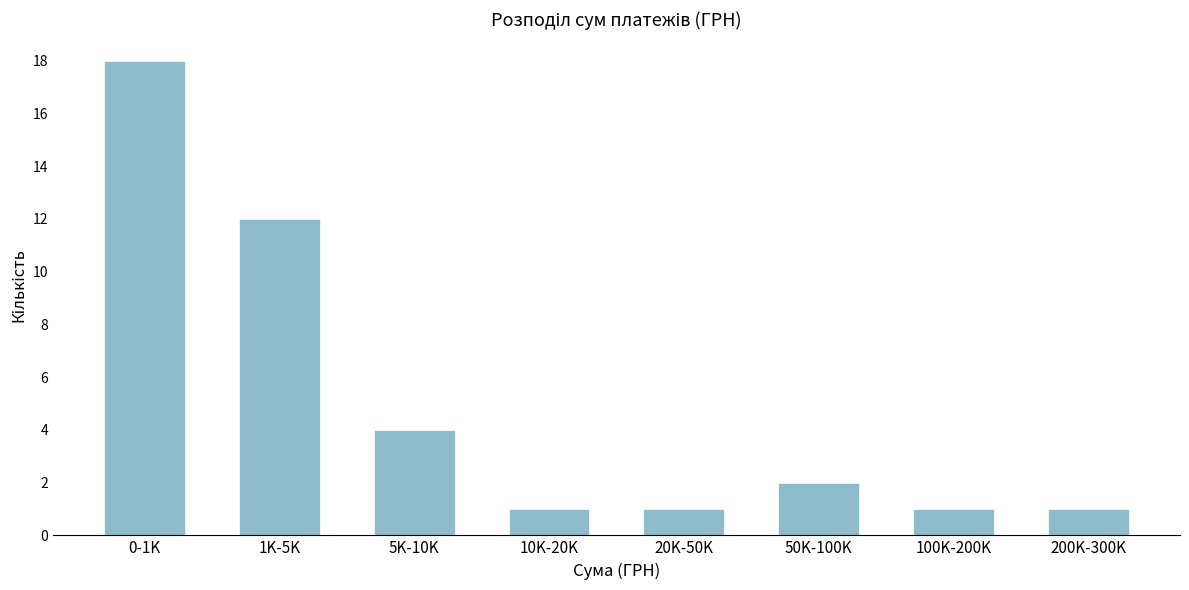

Reading right to left, what are all the values shown in this chart?

200K-300K=1	100K-200K=1	50K-100K=2	20K-50K=1	10K-20K=1	5K-10K=4	1K-5K=12	0-1K=18